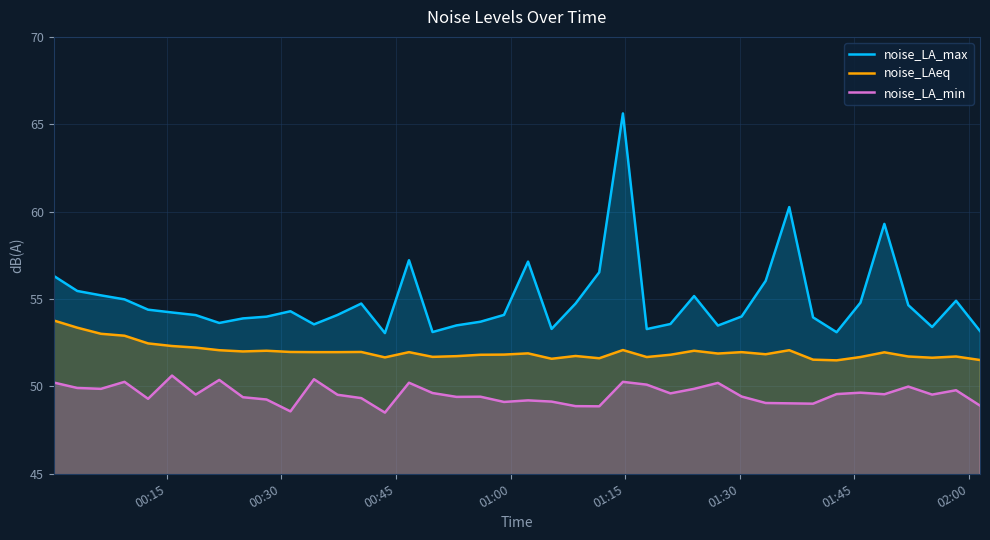

List the series in order of their peak value, highest first.

noise_LA_max, noise_LAeq, noise_LA_min